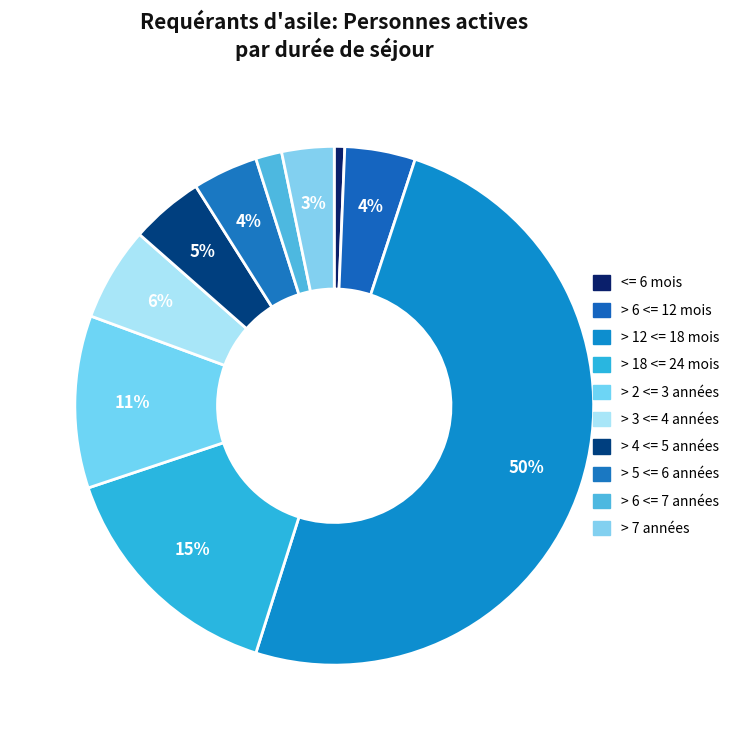

Combined, do > 18 <= 24 mois and > 5 <= 6 années account for over 50%?

No